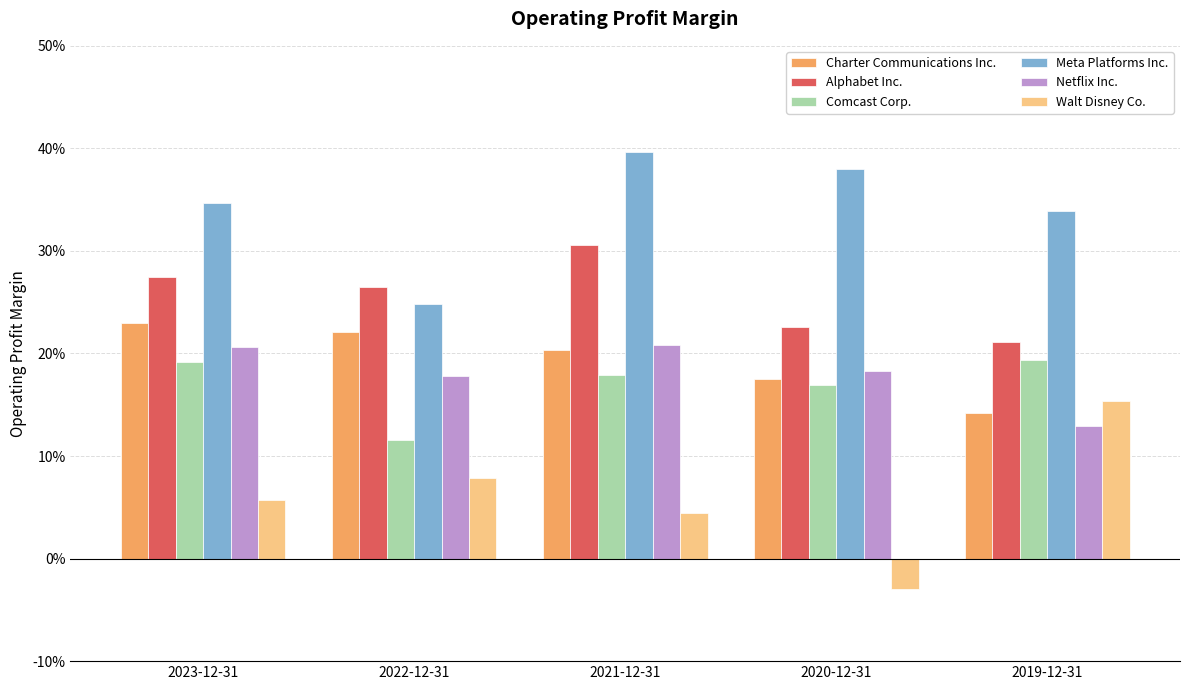

What is the sum of all Charter Communications Inc. values?

1.0